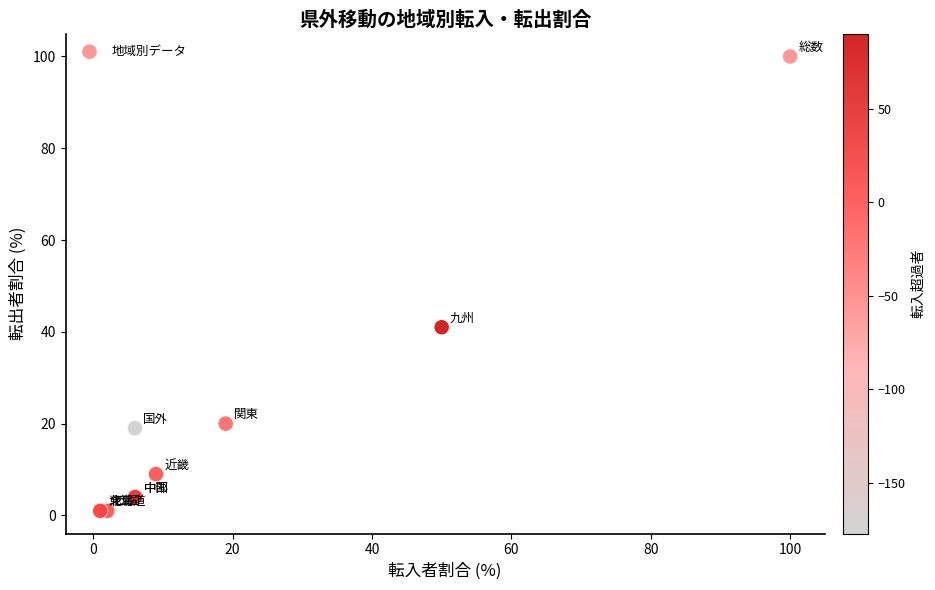

What Y value in the scatter plot is closest to 50?

41